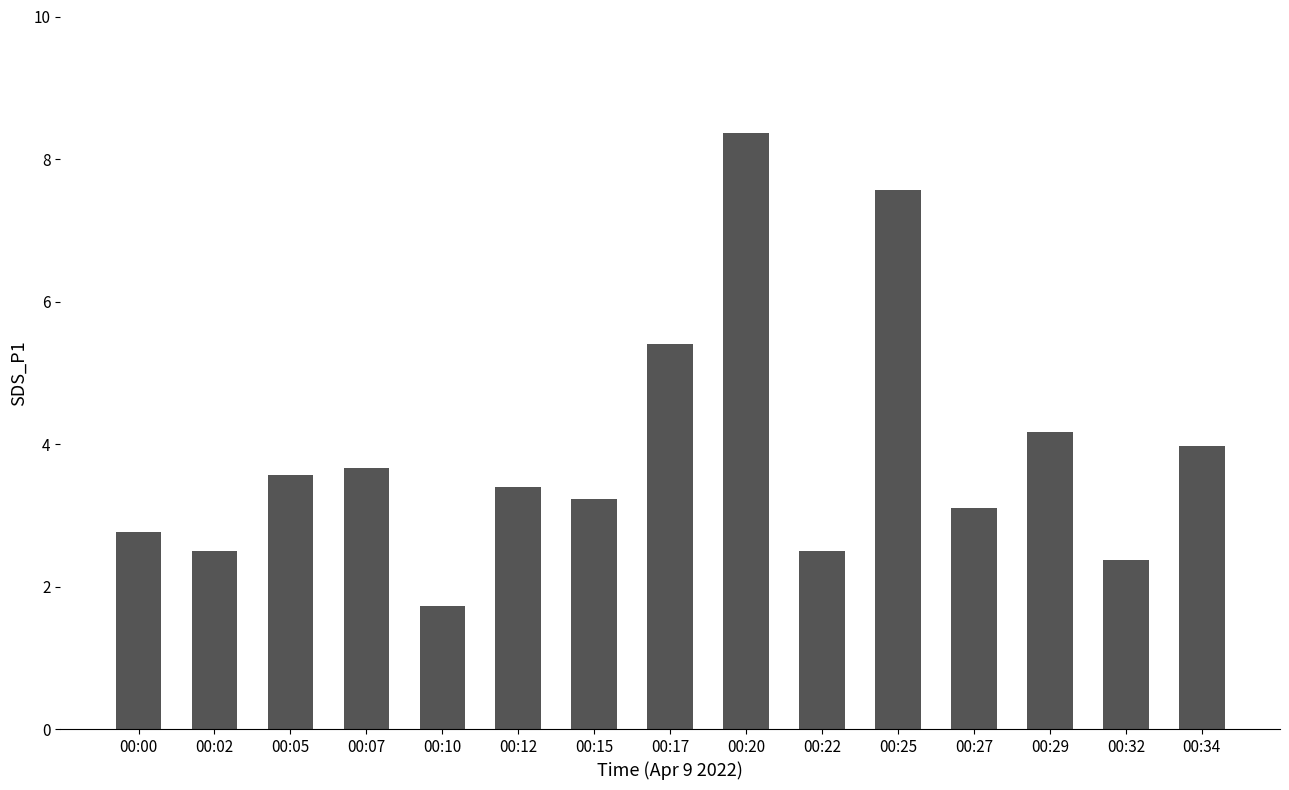

Reading left to right, extract all data points from this chart.

00:00=2.8	00:02=2.5	00:05=3.6	00:07=3.7	00:10=1.7	00:12=3.4	00:15=3.2	00:17=5.4	00:20=8.4	00:22=2.5	00:25=7.6	00:27=3.1	00:29=4.2	00:32=2.4	00:34=4.0